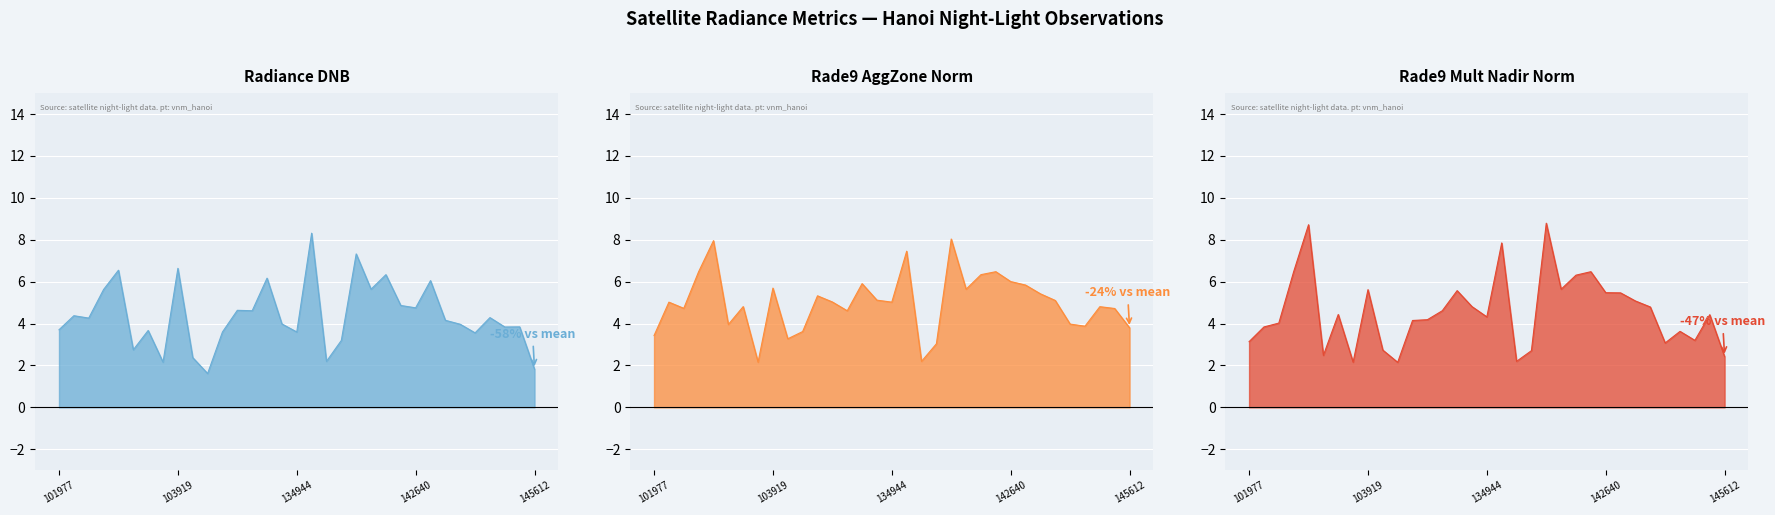

What is the difference between the maximum and minimum values in the rade9_aggzone_norm line series?

5.9